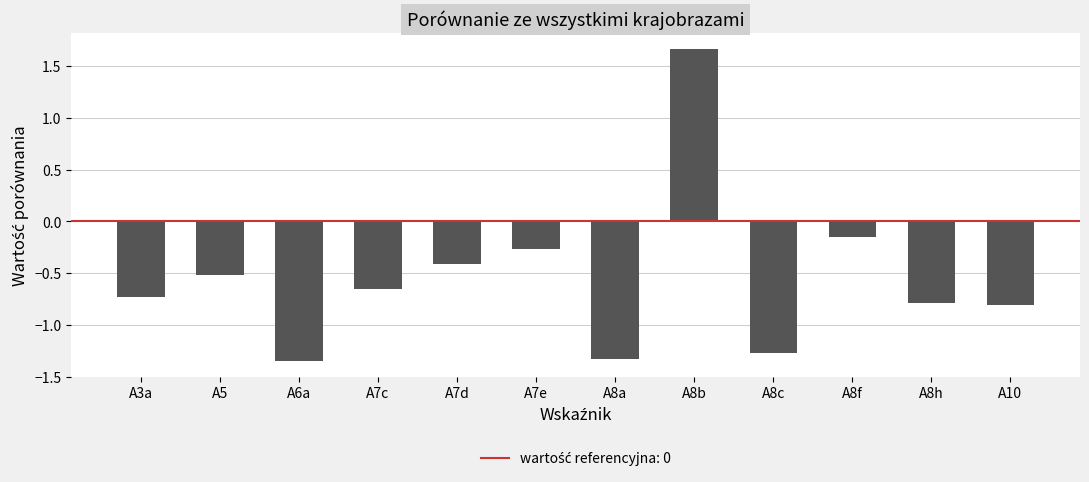

How many values exceed 0?

1